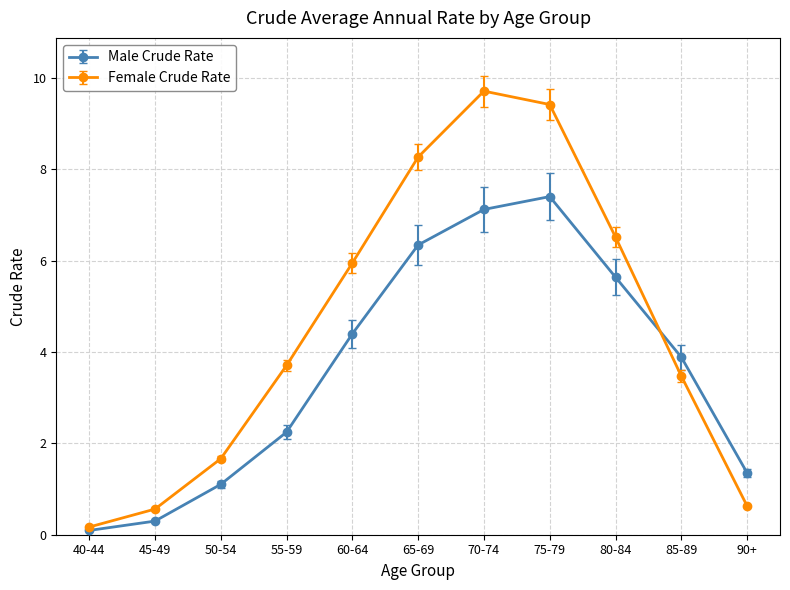

Is this an area chart (filled region under the line)?

No